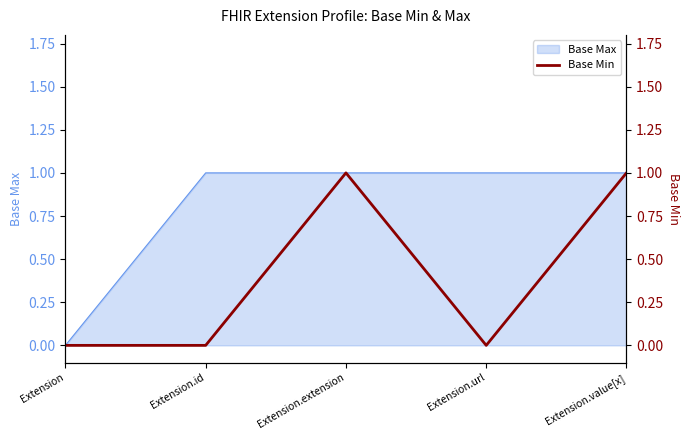

Count the number of categories in the chart.

5